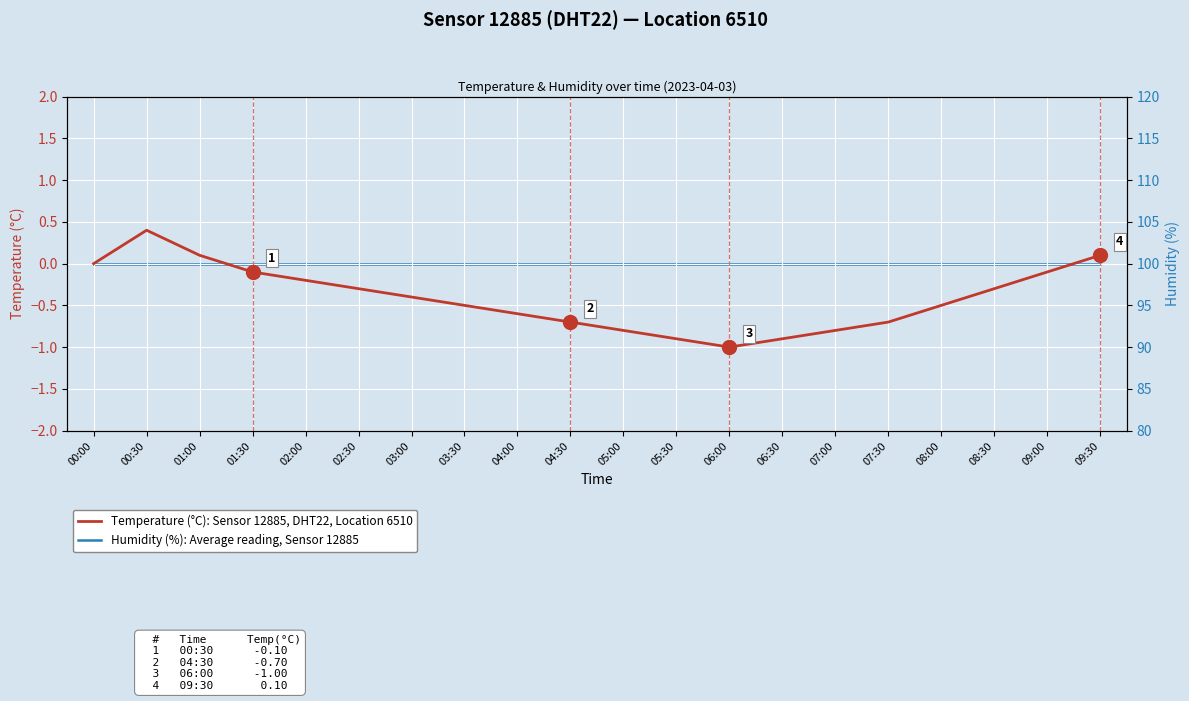

Which category has the highest value in the Temperature (°C): Sensor 12885, DHT22, Location 6510 series?

00:30